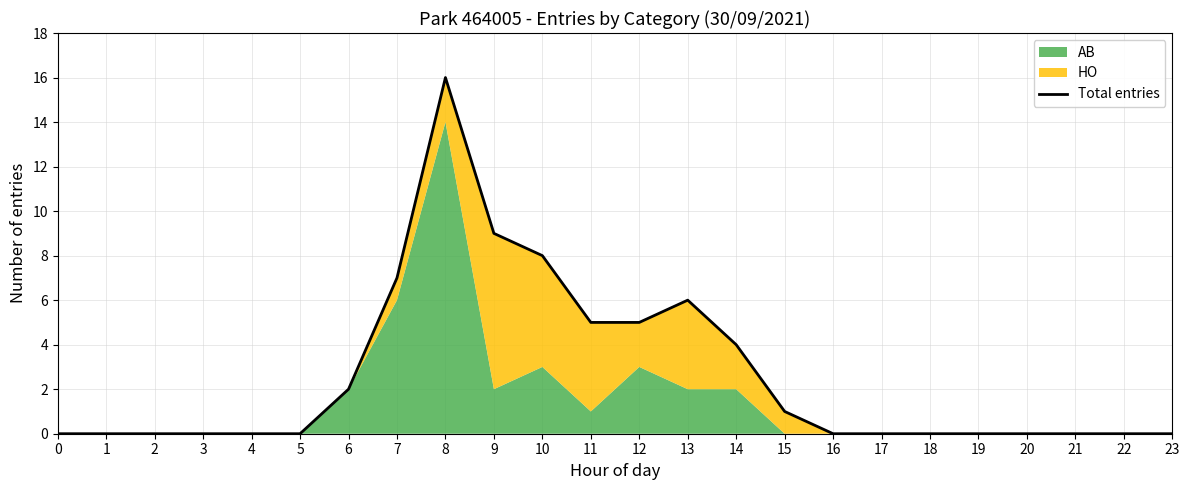

The chart shows a value of 11 at 16. True or false?

False